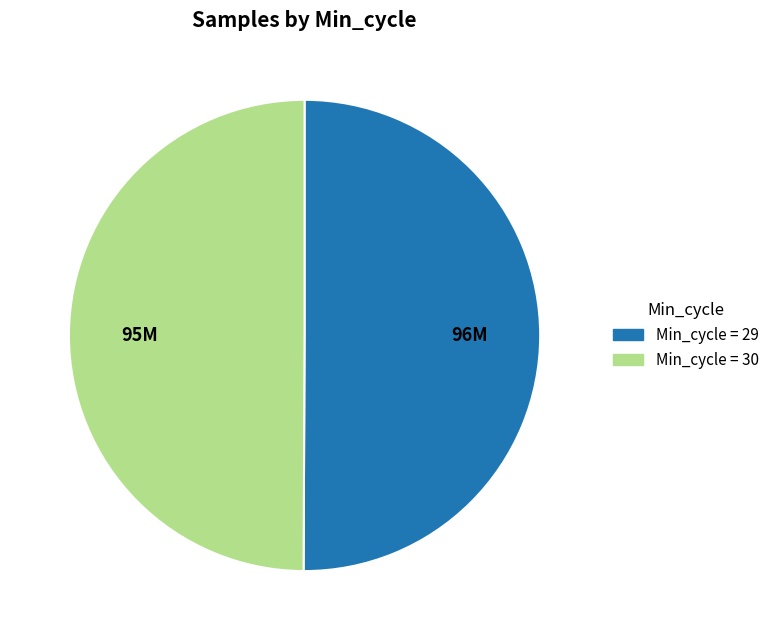

How many slices are in this pie chart?

2